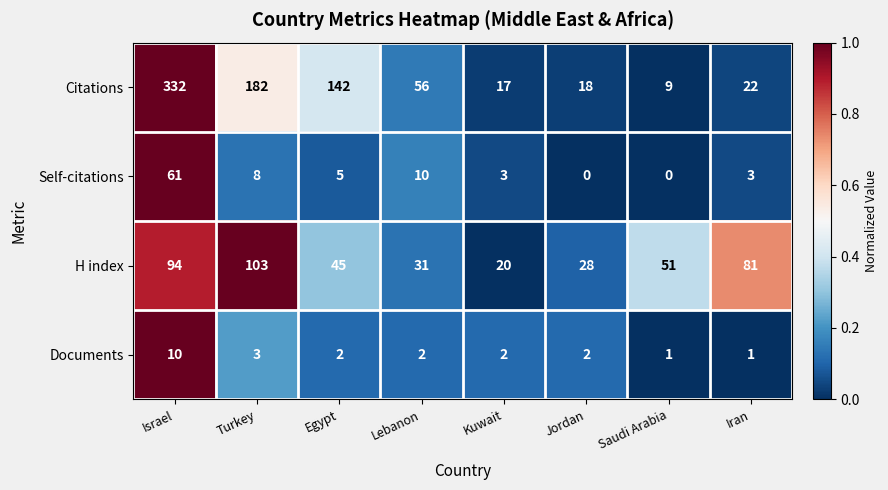

List the series in order of their peak value, lowest first.

Documents, Self-citations, H index, Citations